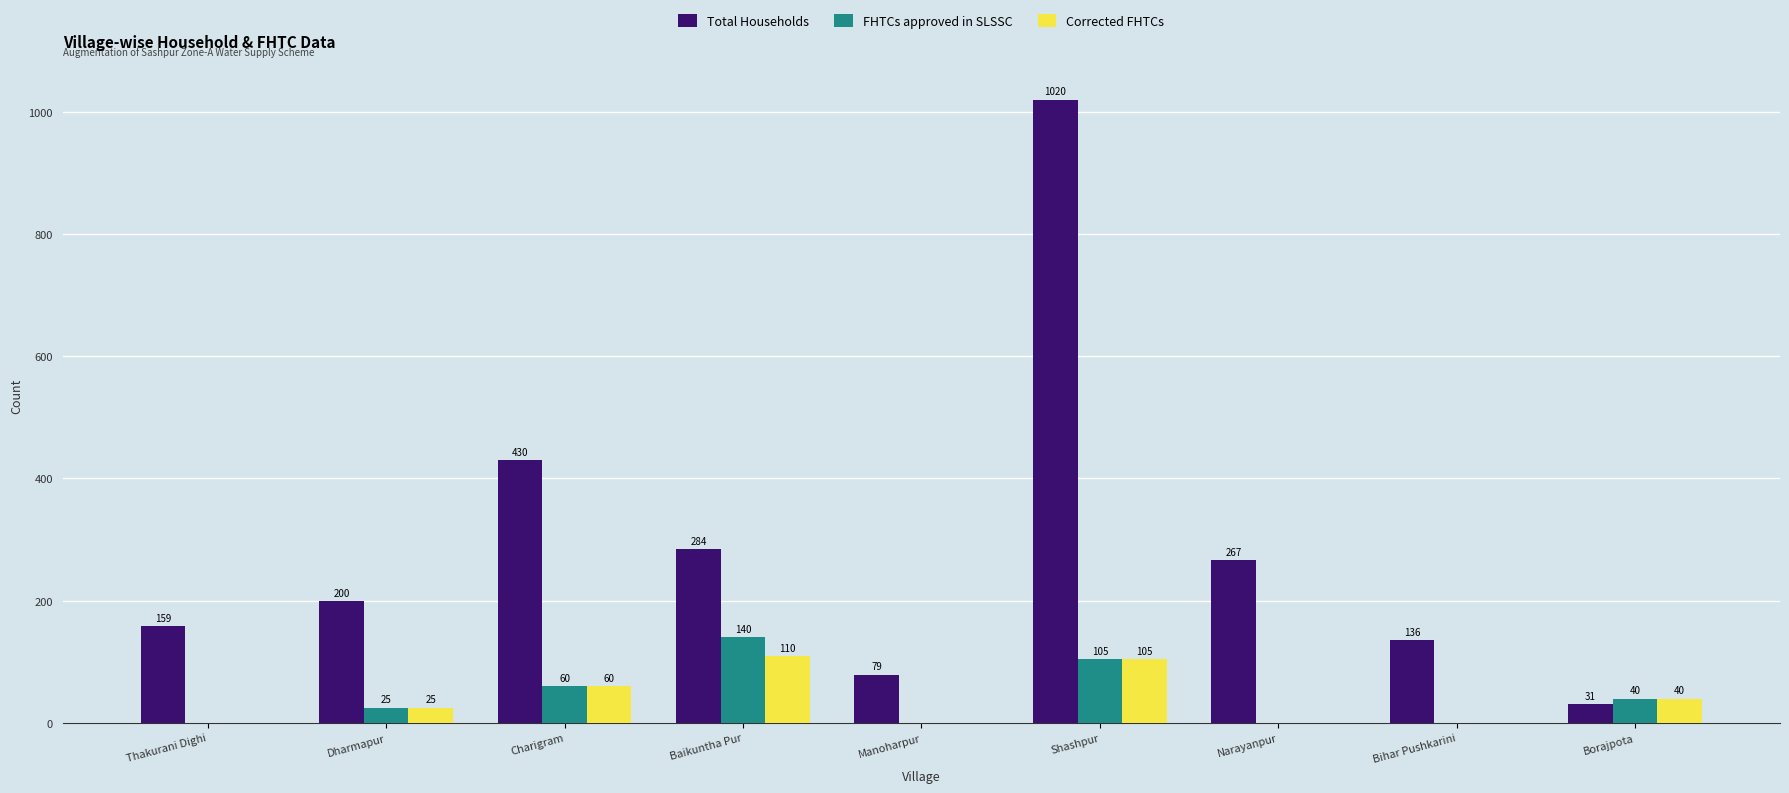

What is the average value of the Corrected FHTCs series?

38